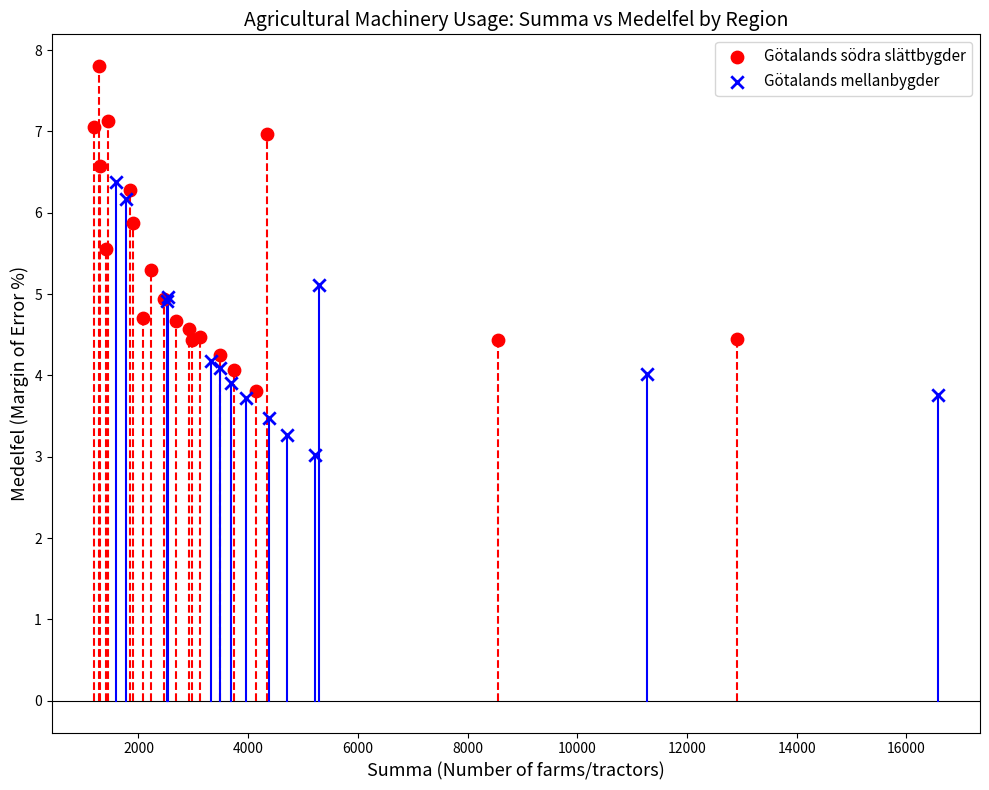

Which series reaches the maximum Y coordinate?

Götalands södra slättbygder